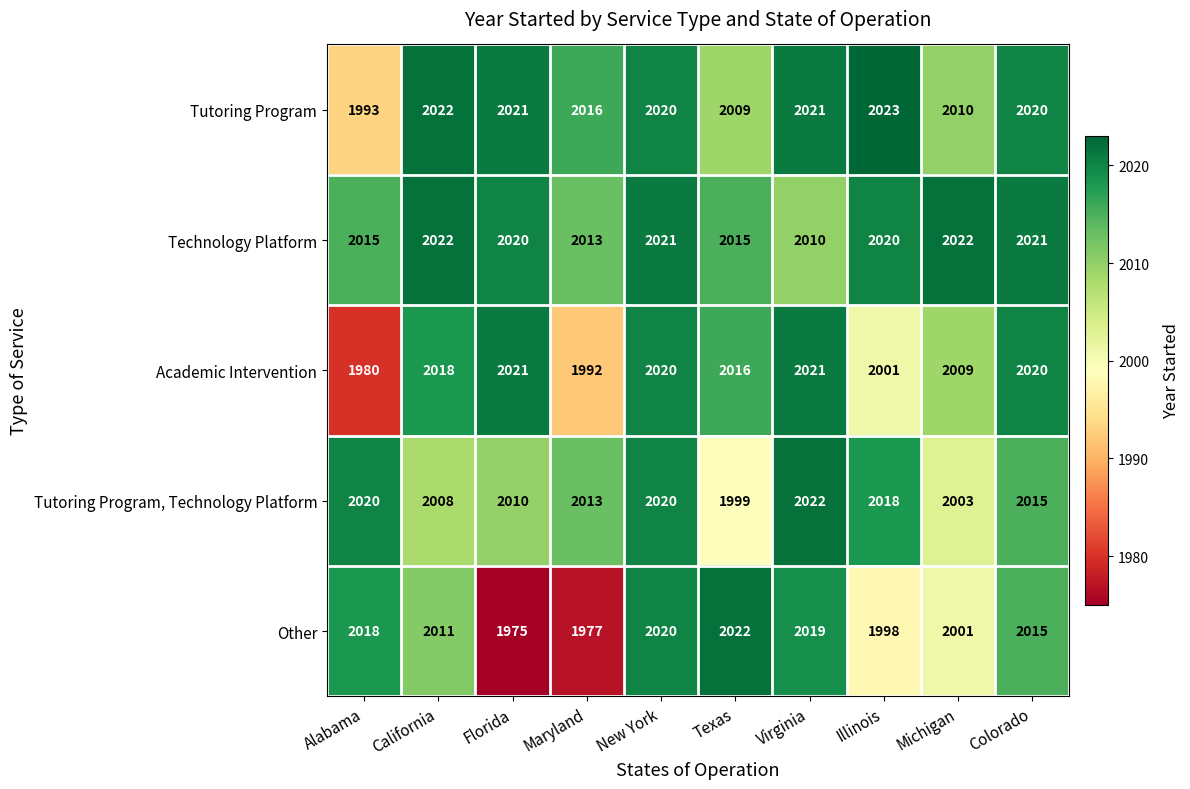

What is the spread (max minus min) of values at New York?

1